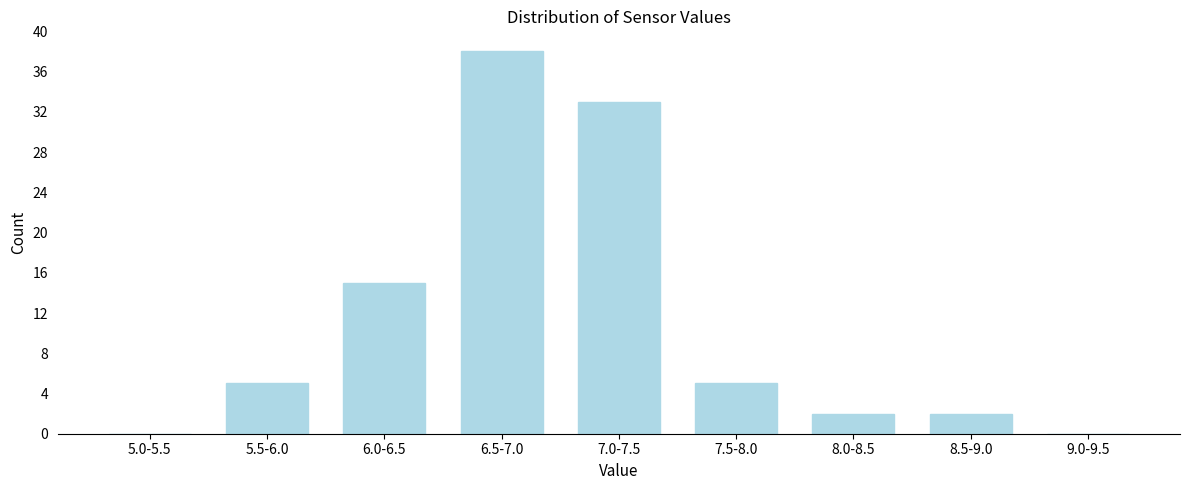

Reading left to right, transcribe all the data shown in this chart.

5.0-5.5=0	5.5-6.0=5	6.0-6.5=15	6.5-7.0=38	7.0-7.5=33	7.5-8.0=5	8.0-8.5=2	8.5-9.0=2	9.0-9.5=0